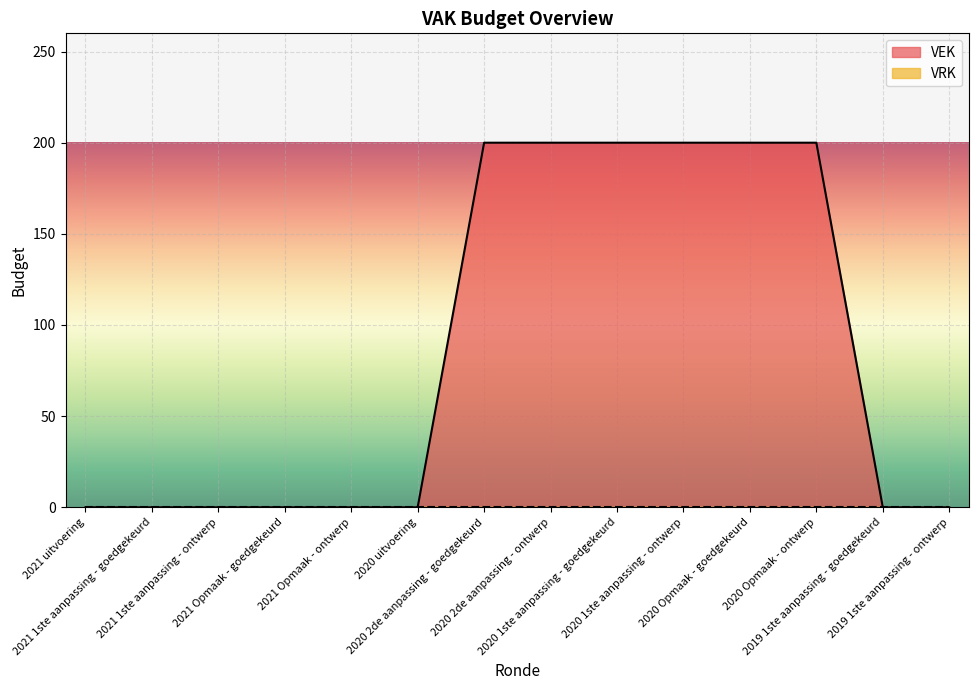

List the labels in order of value, smallest first.

2021 uitvoering, 2021 1ste aanpassing - goedgekeurd, 2021 1ste aanpassing - ontwerp, 2021 Opmaak - goedgekeurd, 2021 Opmaak - ontwerp, 2020 uitvoering, 2019 1ste aanpassing - goedgekeurd, 2019 1ste aanpassing - ontwerp, 2020 2de aanpassing - goedgekeurd, 2020 2de aanpassing - ontwerp, 2020 1ste aanpassing - goedgekeurd, 2020 1ste aanpassing - ontwerp, 2020 Opmaak - goedgekeurd, 2020 Opmaak - ontwerp